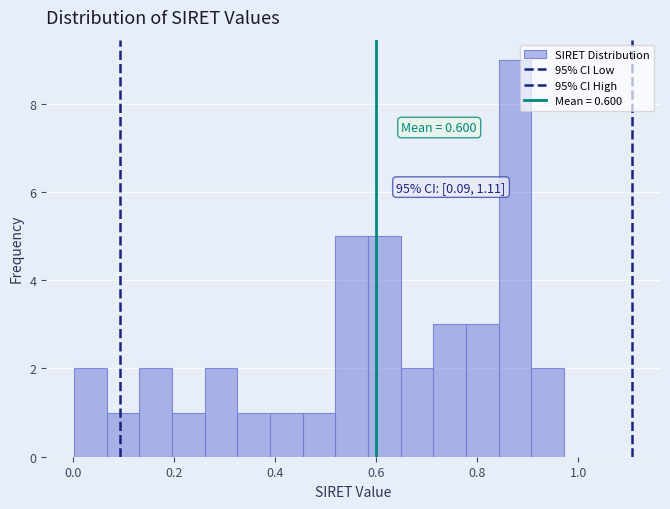

Around what value on the x-axis is the tallest bar? Give the approximate position of its centre, as read against the axis.

0.88